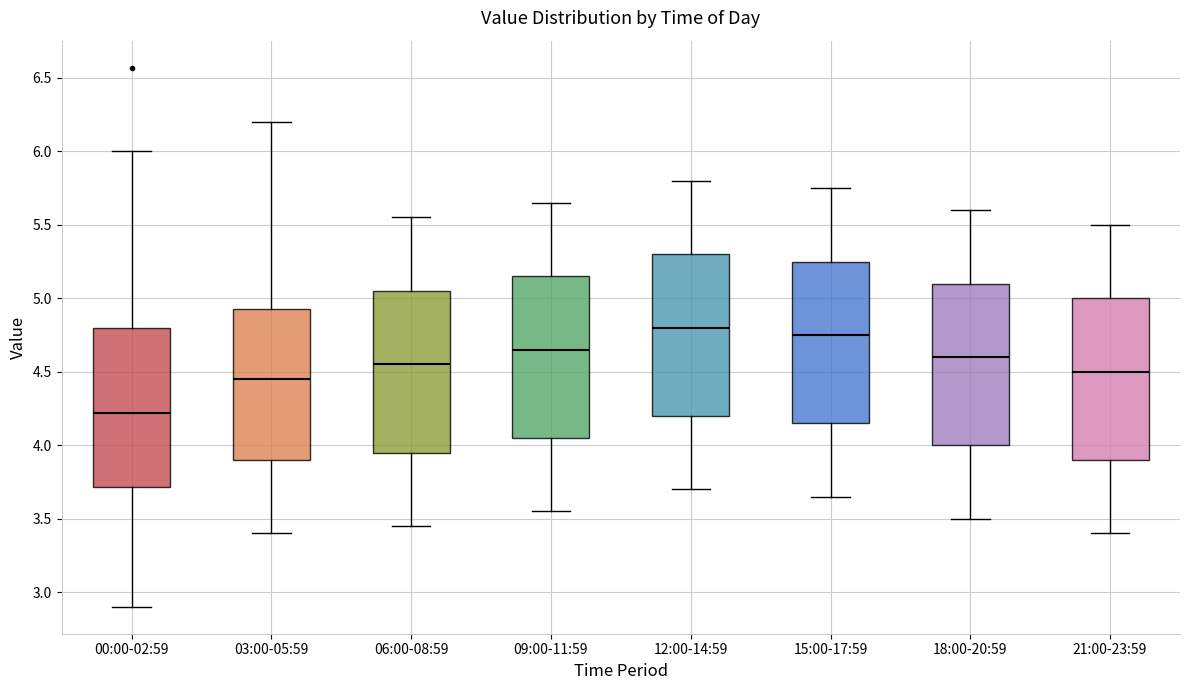

Reading left to right, transcribe this box plot: for each box, give where its median line is, the range the box spans, and where its two whiskers end, as read against the y-axis. The values are not printed on the chart, so give them approximately, as read against the axis.

00:00-02:59: median 4.20, box 3.70 to 4.80, whiskers 2.90 to 6.00
03:00-05:59: median 4.45, box 3.90 to 4.95, whiskers 3.40 to 6.20
06:00-08:59: median 4.55, box 3.95 to 5.05, whiskers 3.45 to 5.55
09:00-11:59: median 4.65, box 4.05 to 5.15, whiskers 3.55 to 5.65
12:00-14:59: median 4.80, box 4.20 to 5.30, whiskers 3.70 to 5.80
15:00-17:59: median 4.75, box 4.15 to 5.25, whiskers 3.65 to 5.75
18:00-20:59: median 4.60, box 4.00 to 5.10, whiskers 3.50 to 5.60
21:00-23:59: median 4.50, box 3.90 to 5.00, whiskers 3.40 to 5.50